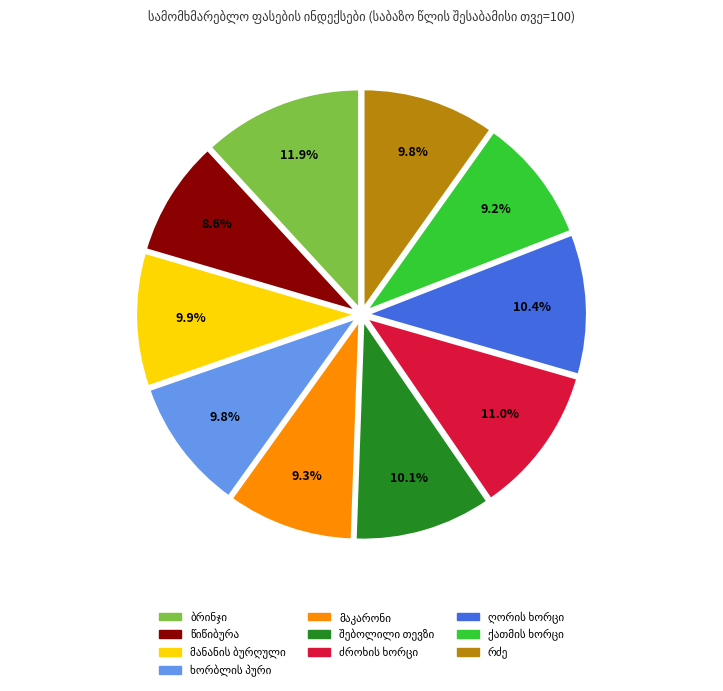

Does any single category account for the majority?

No